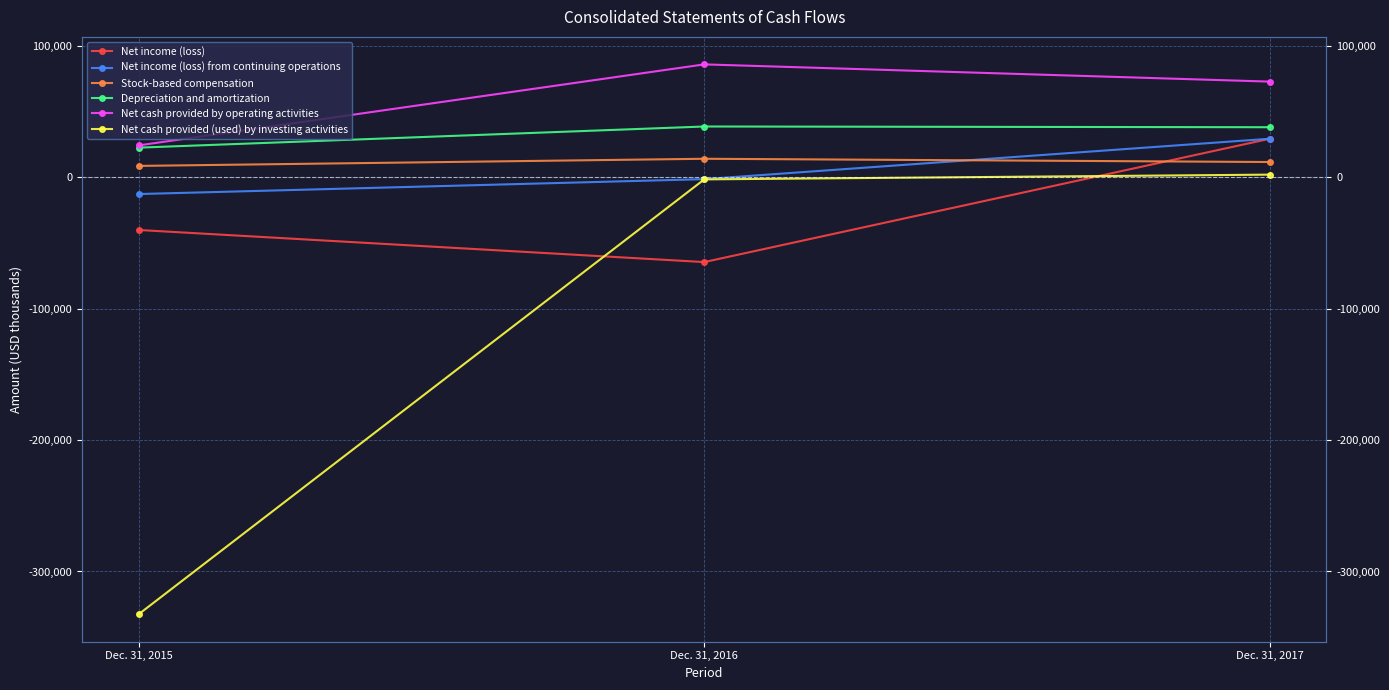

What is the value of the Net cash provided (used) by investing activities point at the 2nd from the left?

-1560